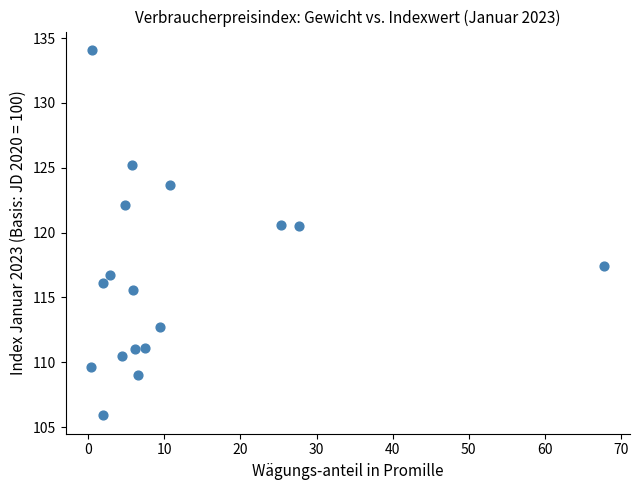

What is the range of X values (max minus min)?

67.4